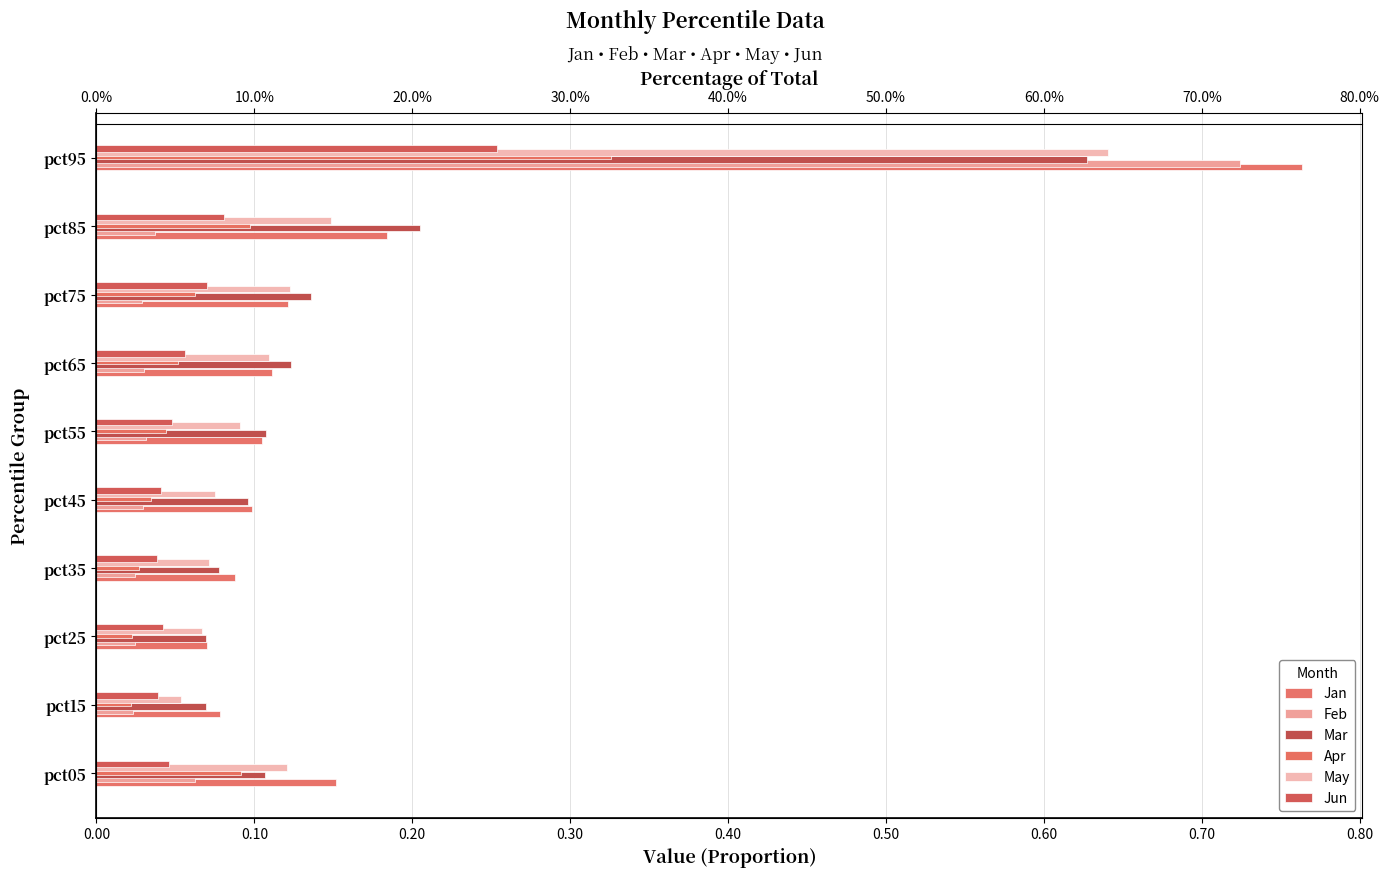

Rank the series at pct55 from highest to lowest value.

Mar, Jan, May, Jun, Apr, Feb